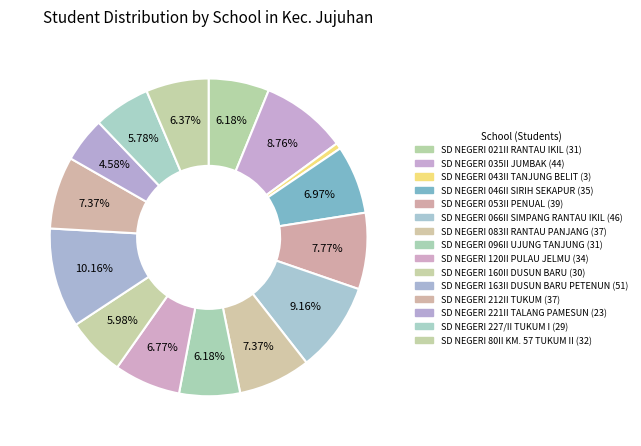

True or false: SD NEGERI 035II JUMBAK accounts for 1% of the total.

False